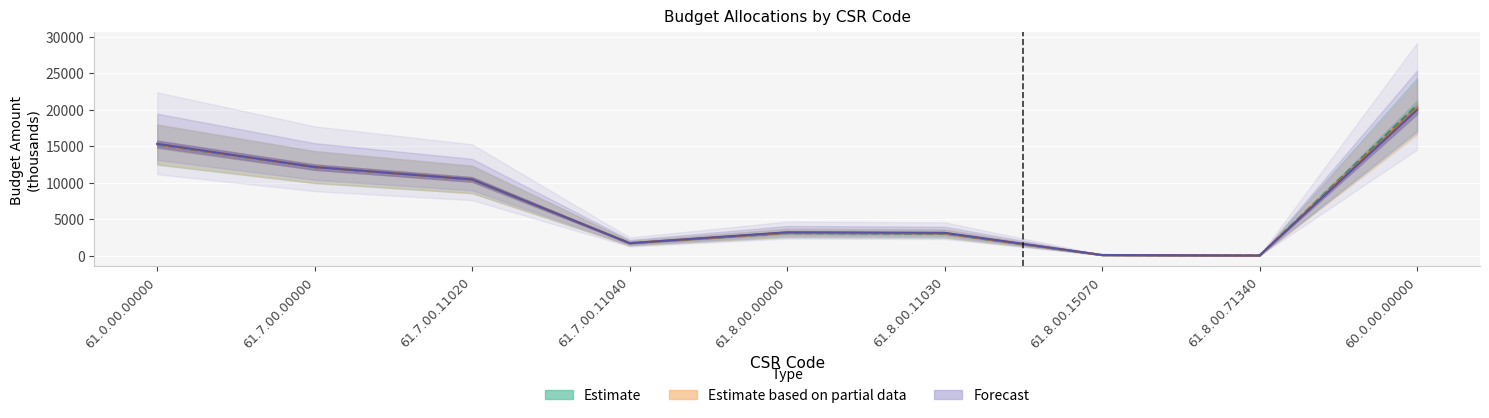

How many lines are shown in the chart?

3